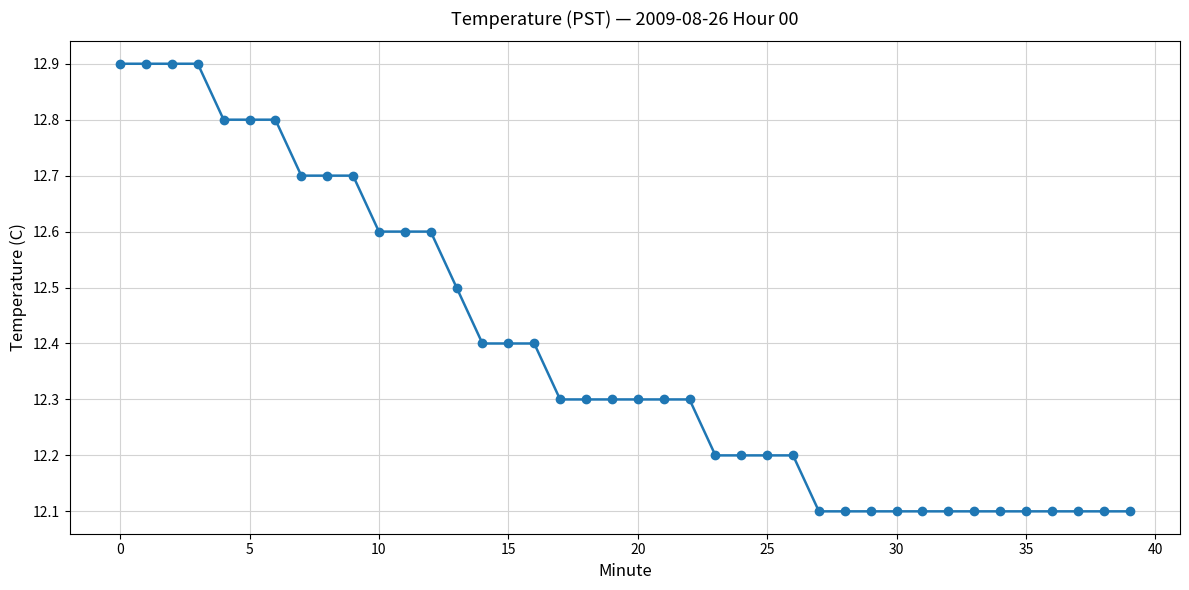

What is the sum of all values?

495.5